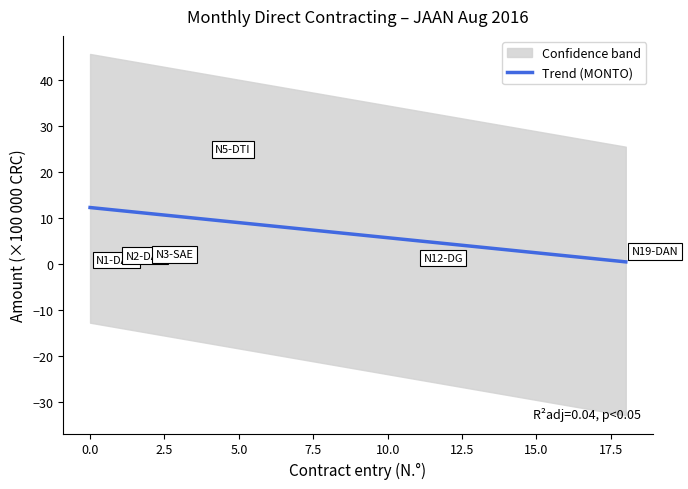

What is the average value?

6.4